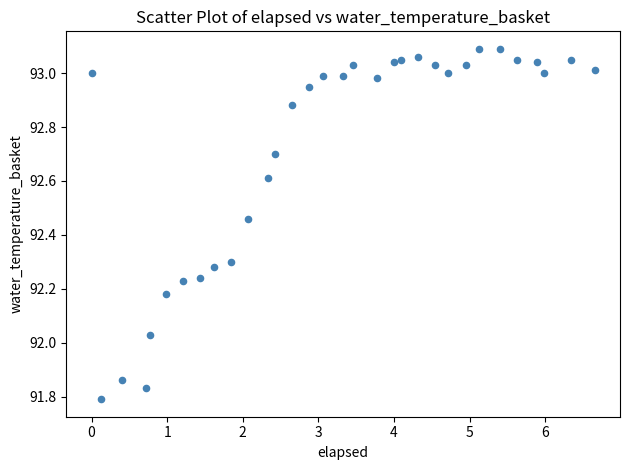

What is the range of X values (max minus min)?

6.7